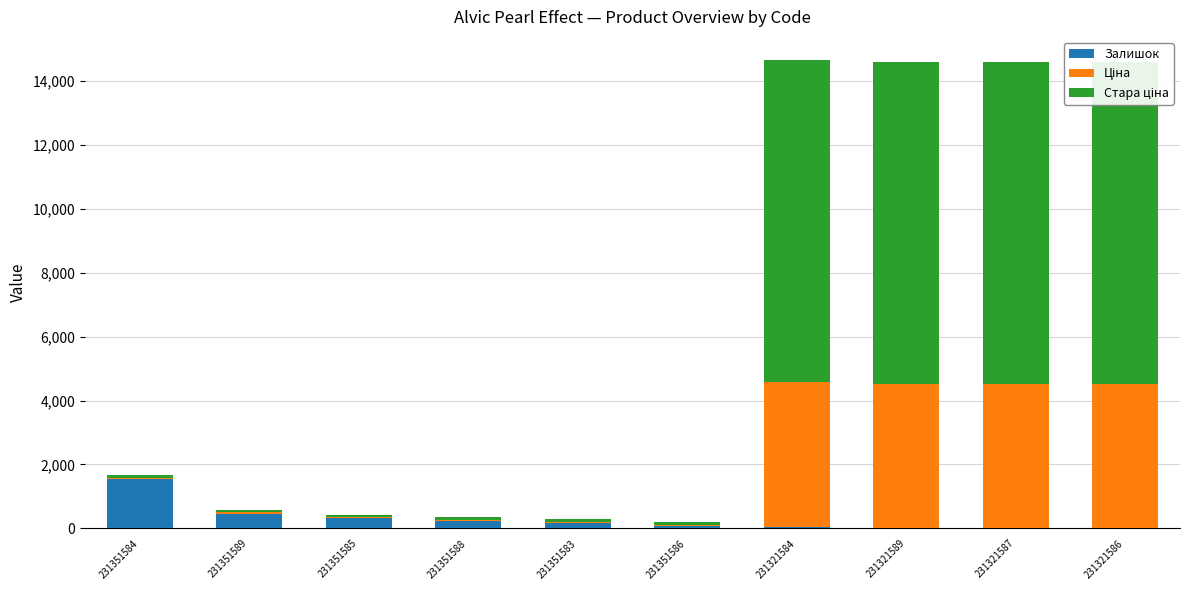

Rank the series by their maximum value, from highest to lowest.

Стара ціна, Ціна, Залишок